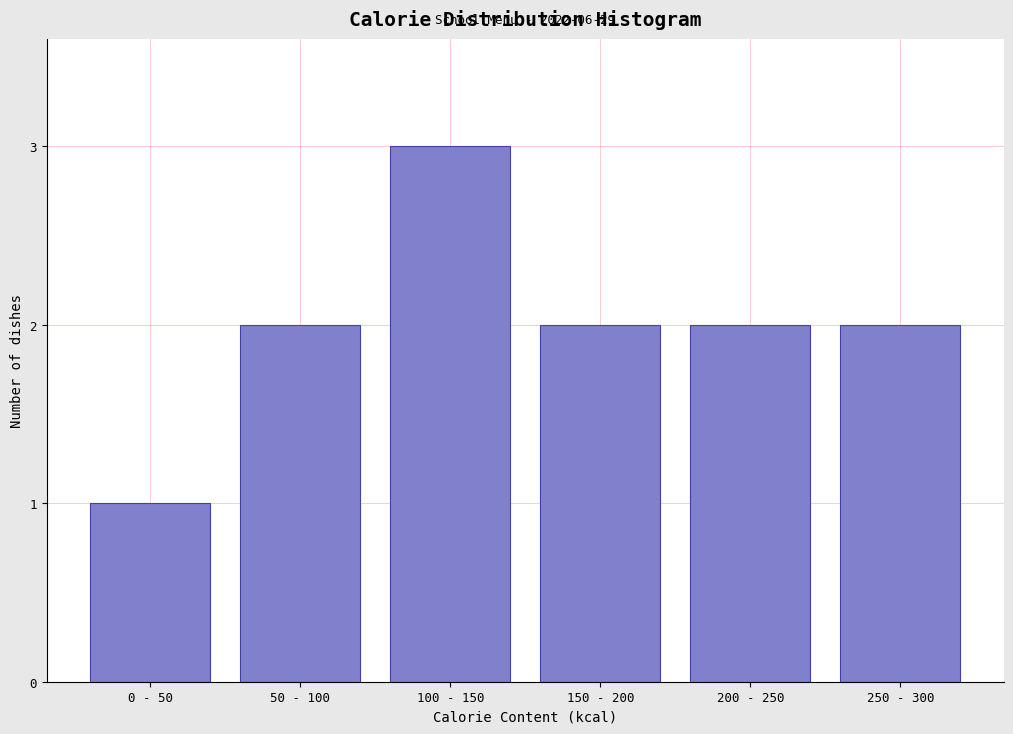

Reading left to right, extract all data points from this chart.

1	2	3	2	2	2